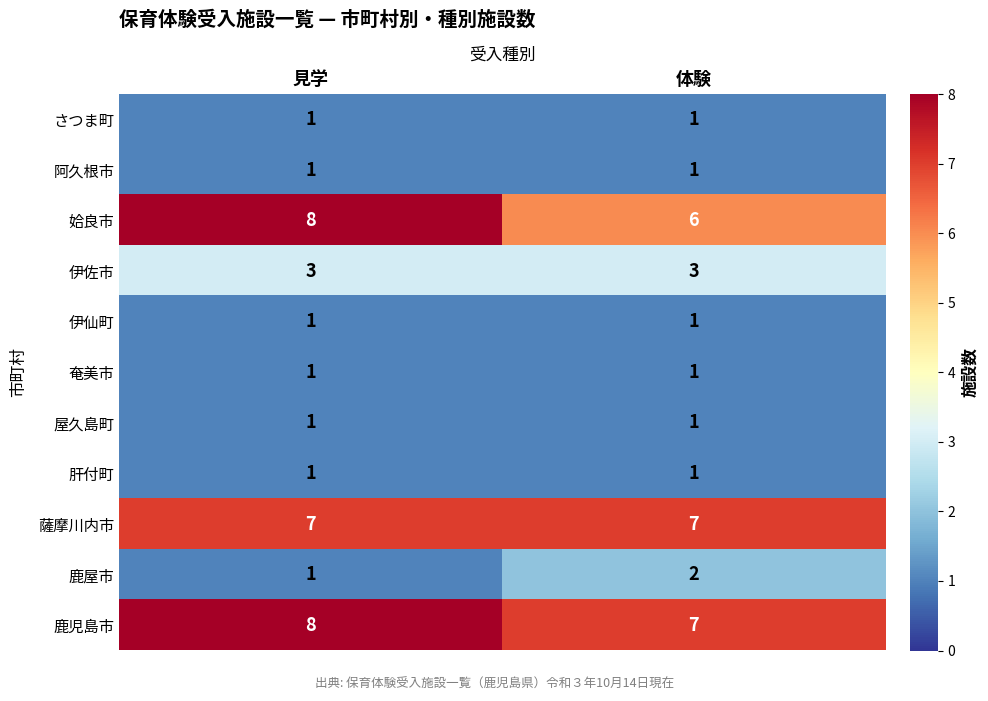

How many series are shown in this chart?

11